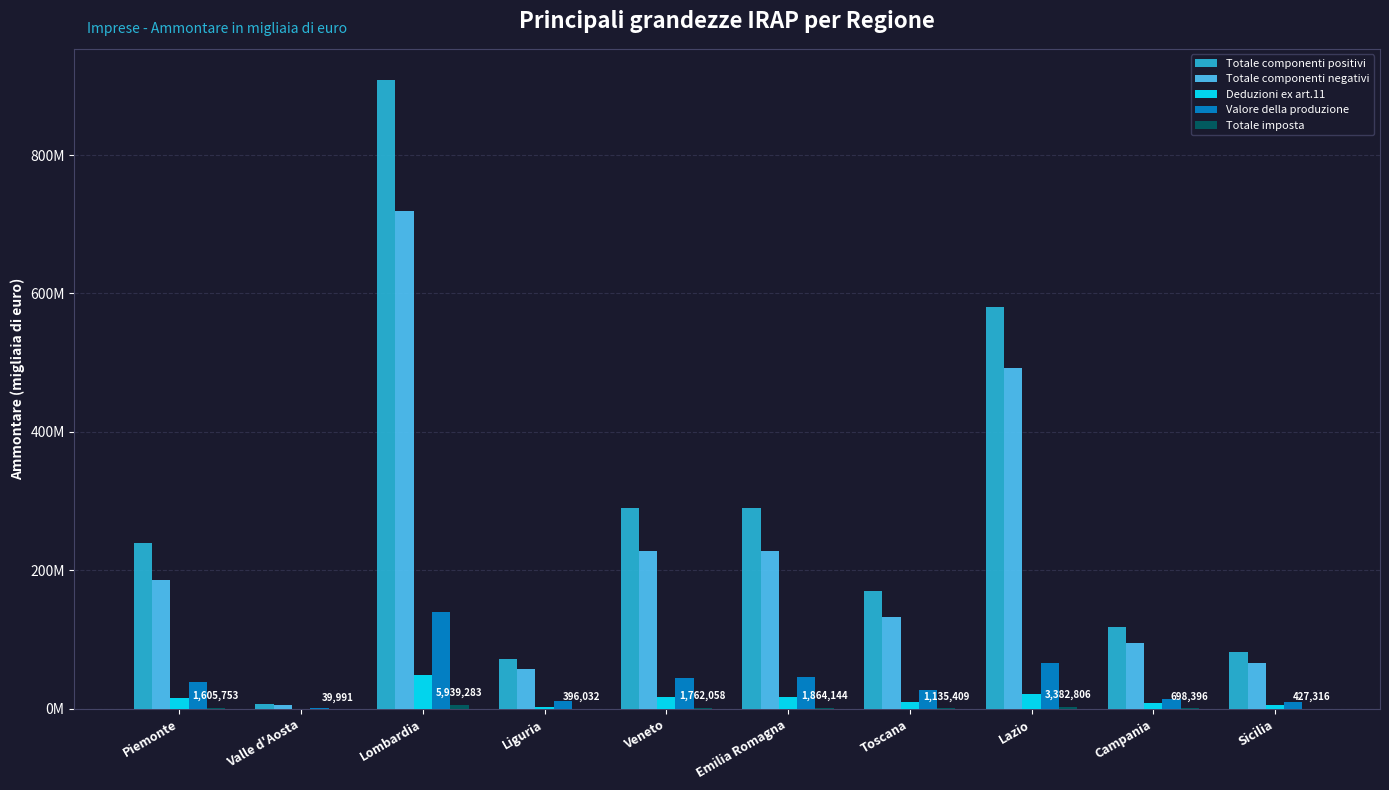

Which series has the largest total across all categories?

Totale componenti positivi